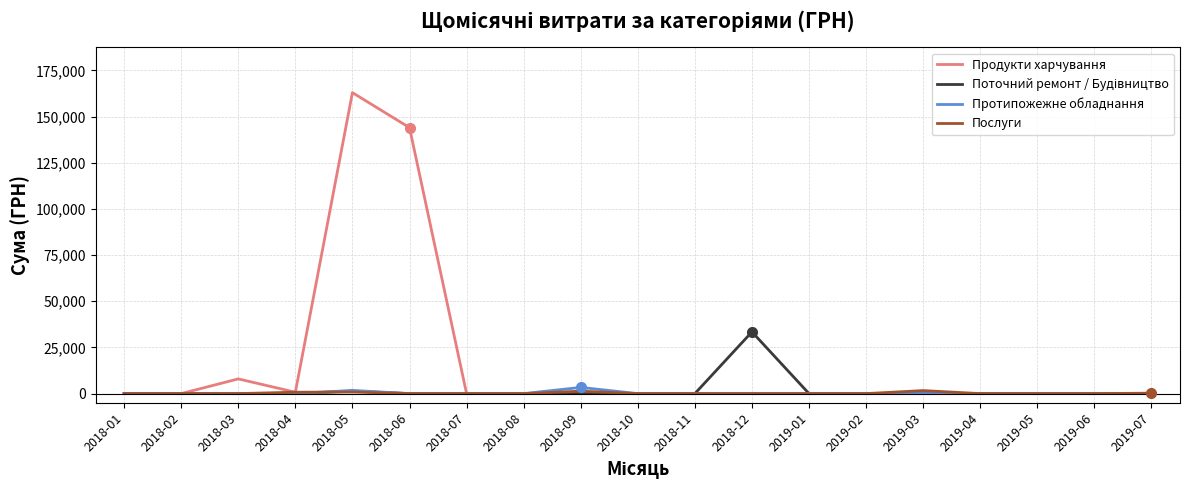

At which category is the sum across all series the highest?

2018-05